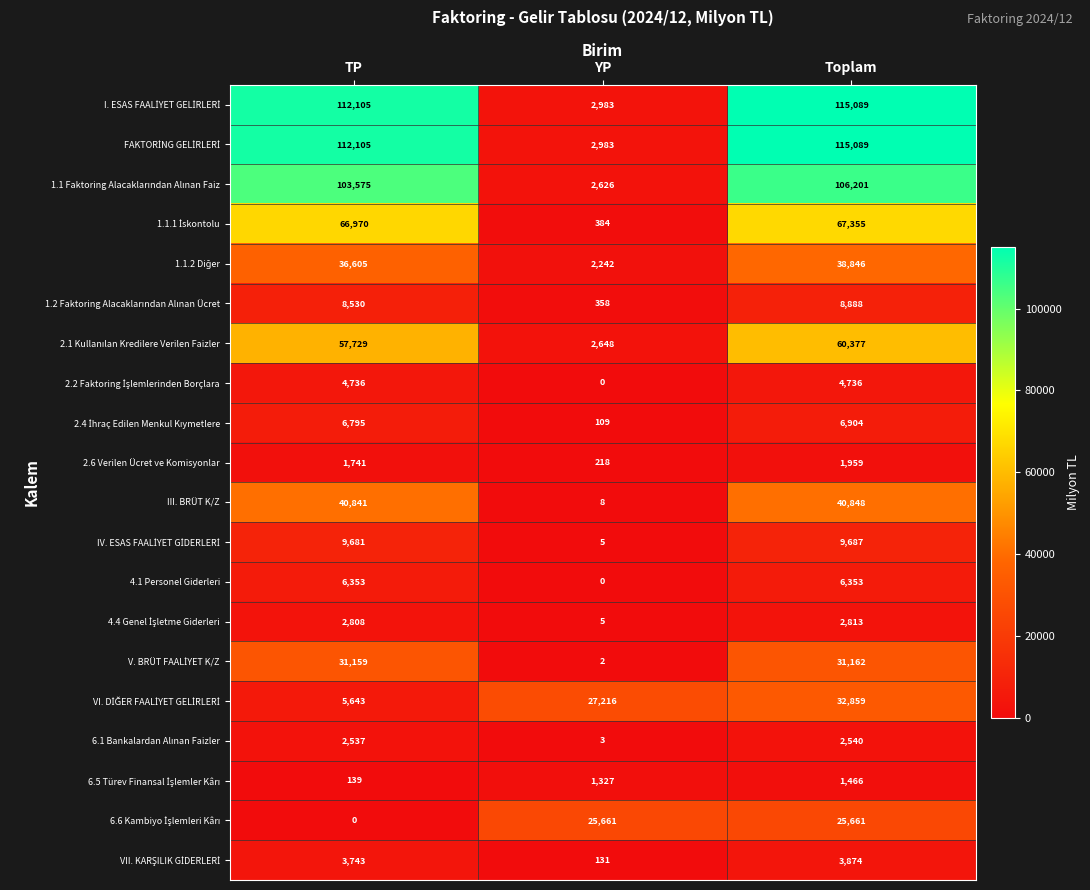

What is the sum of the 2.6 Verilen Ücret ve Komisyonlar values at YP and Toplam?

2177